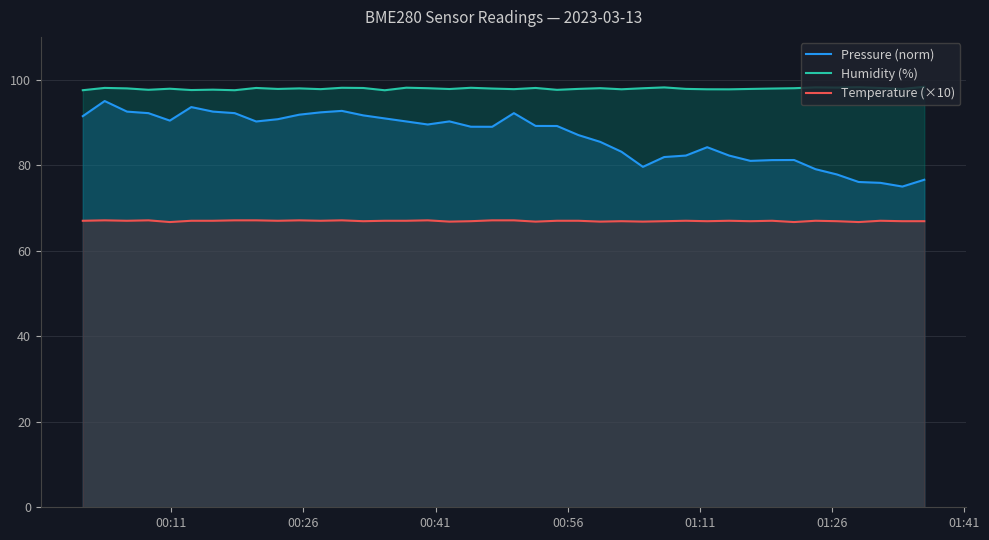

Which series has the widest spread of values?

Pressure (norm)